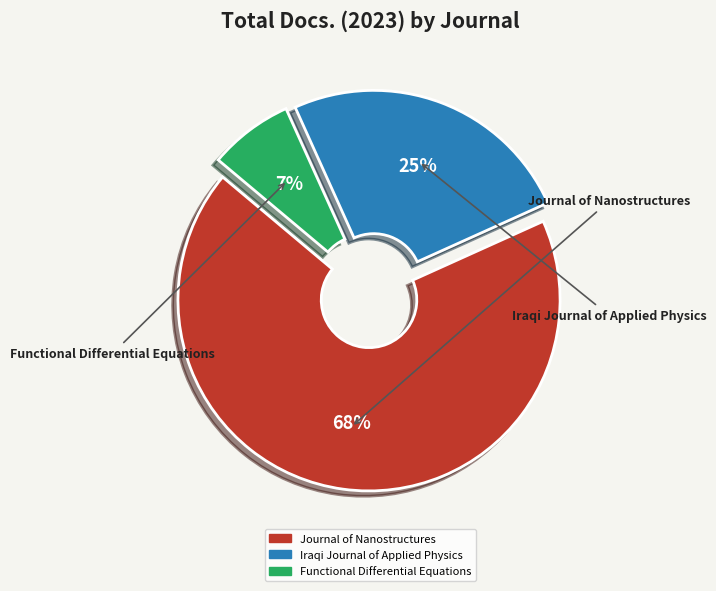

Which slice is the smallest?

Functional Differential Equations